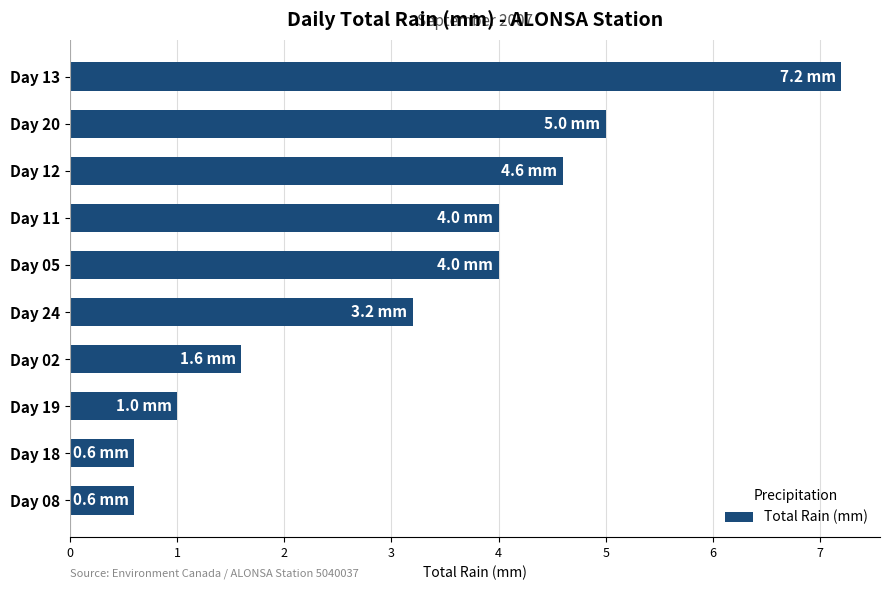

Which has a higher value, Day 24 or Day 02?

Day 24